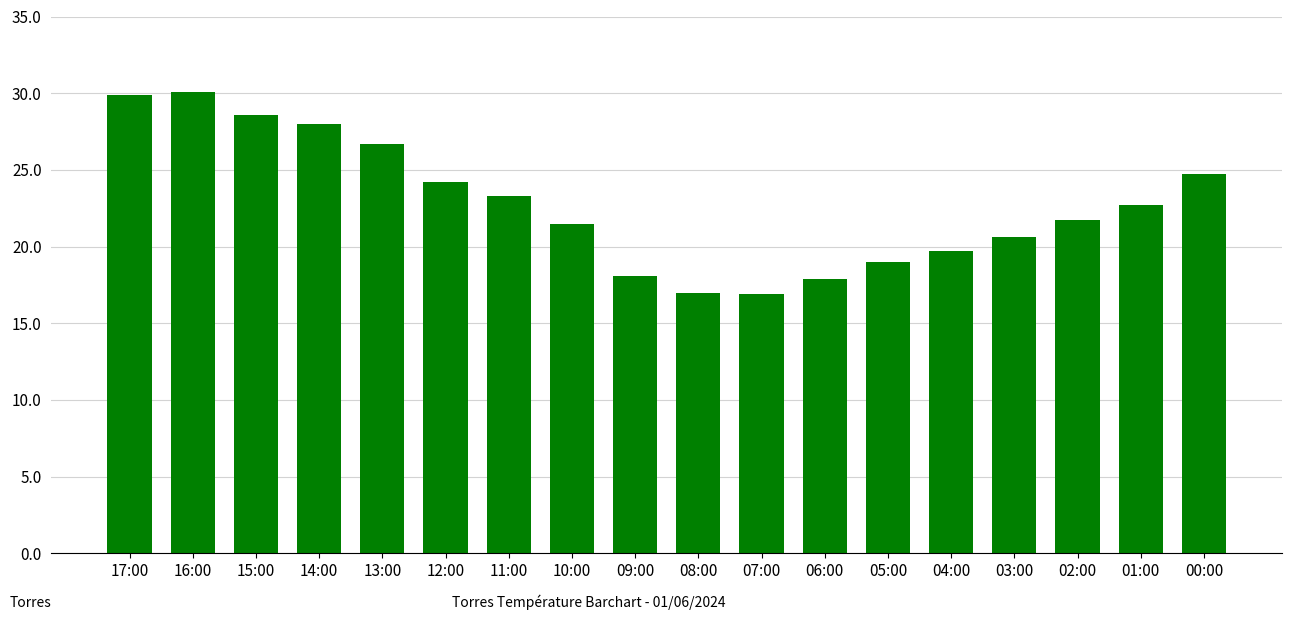

How many data points are above 22?

9